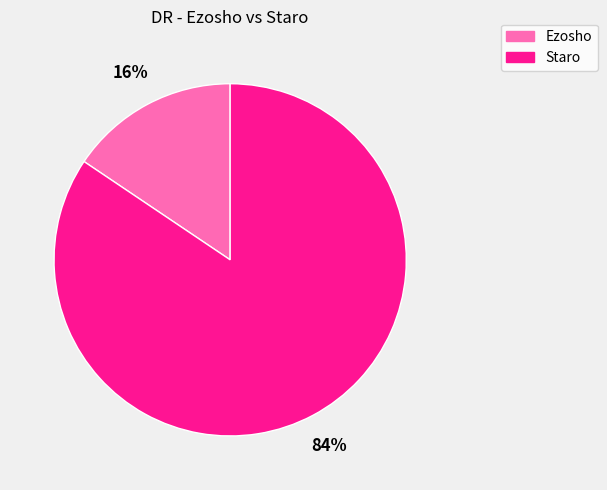

The Ezosho slice represents 16% of the pie. True or false?

True